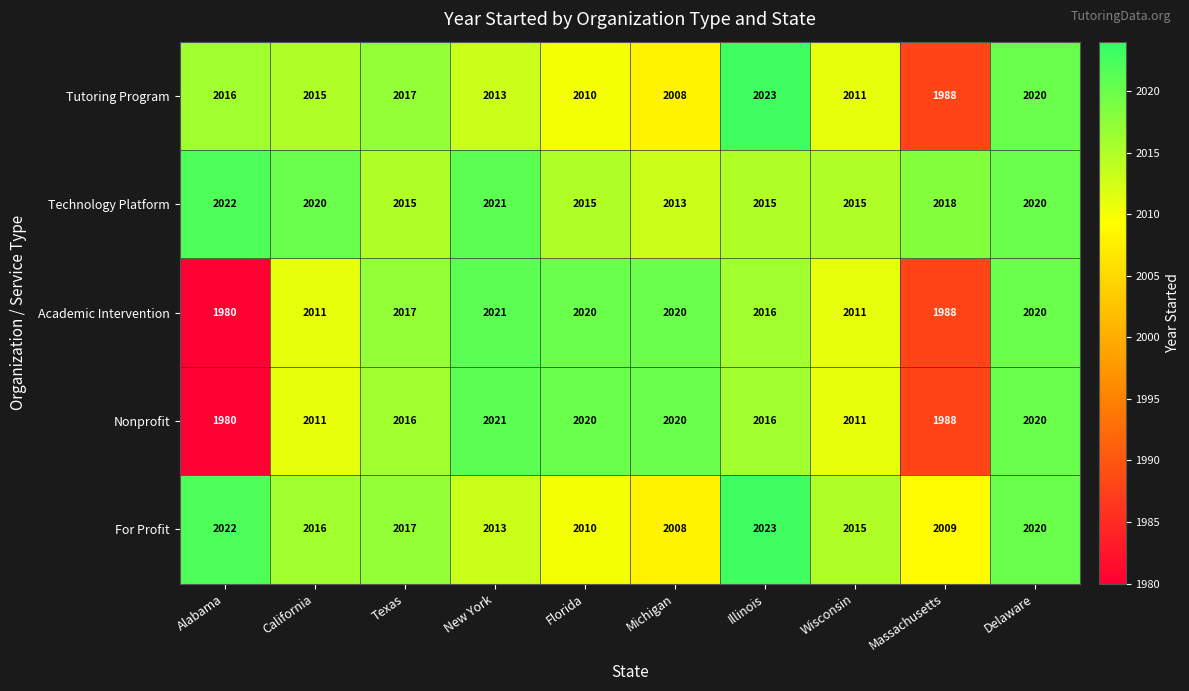

What is the average value of the Technology Platform series?

2017